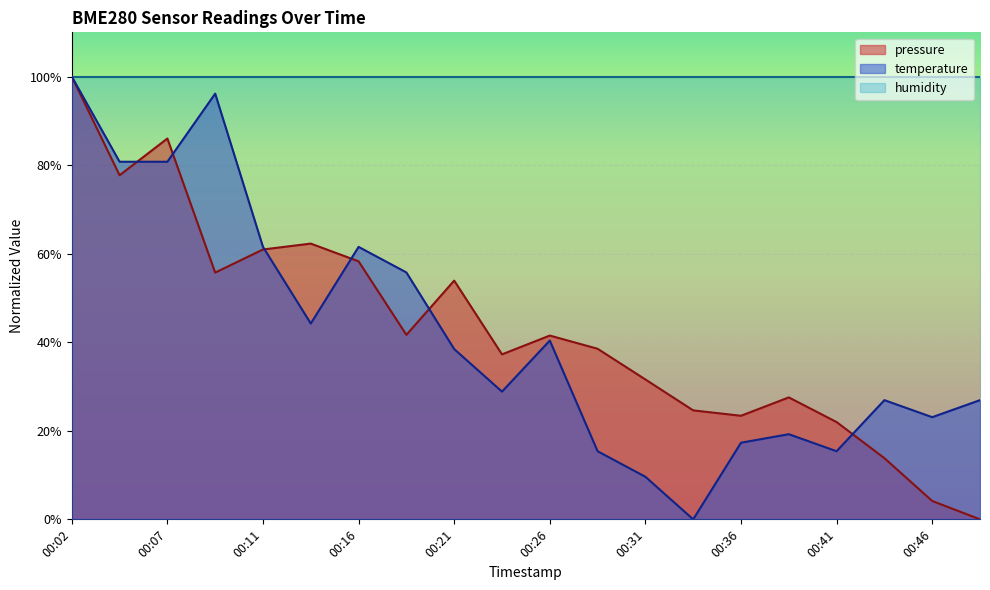

Between which two adjacent categories do pressure and temperature first intersect?

00:04 and 00:07